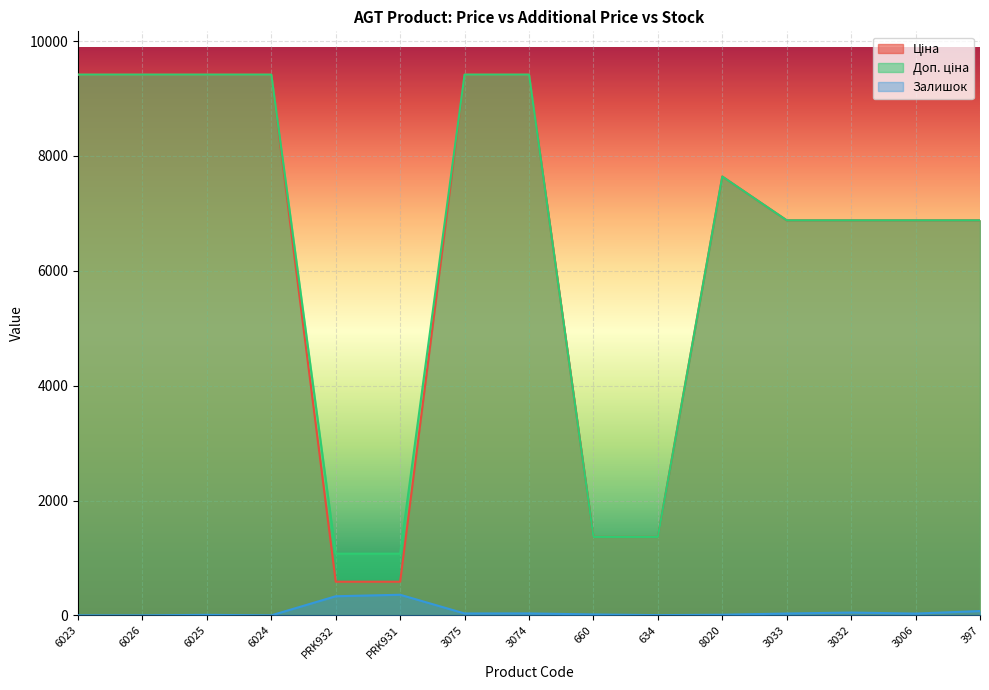

Which has a higher value, 3074 or 397?

3074